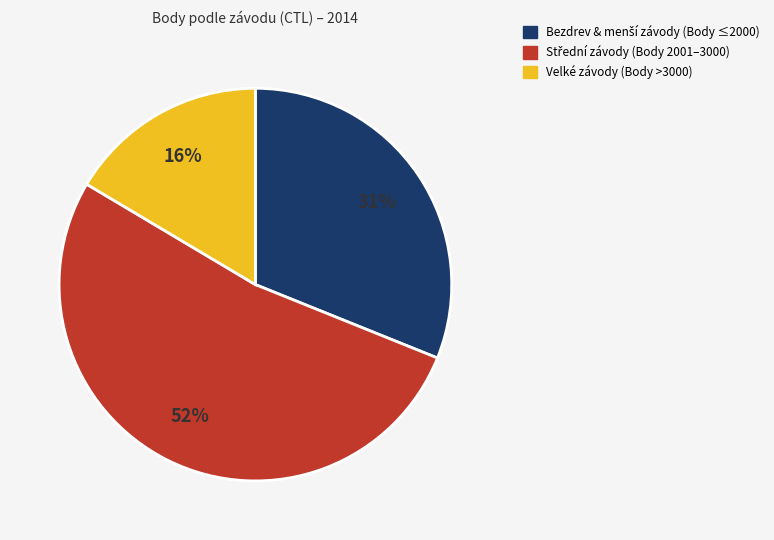

To the nearest percent, what is the difference between the largest and smallest slice percentages?

36%